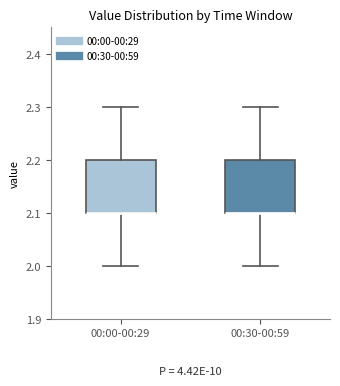

Reading left to right, transcribe this box plot: for each box, give where its median line is, the range the box spans, and where its two whiskers end, as read against the y-axis. The values are not printed on the chart, so give them approximately, as read against the axis.

00:00-00:29: median 2.1 (drawn on the box's lower edge), box 2.1 to 2.2, whiskers 2.0 to 2.3
00:30-00:59: median 2.1 (drawn on the box's lower edge), box 2.1 to 2.2, whiskers 2.0 to 2.3